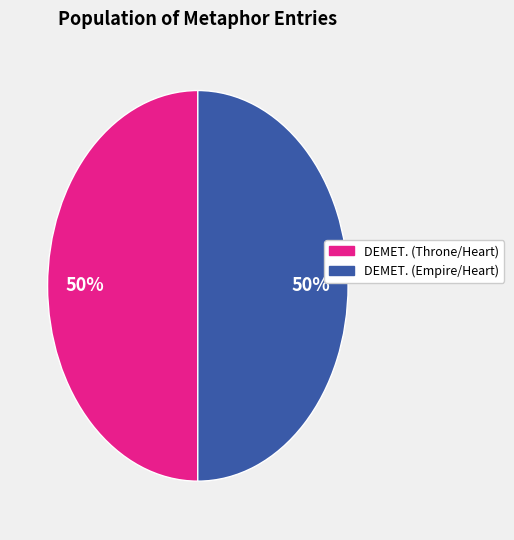

The DEMET. (Empire/Heart) slice represents 40% of the pie. True or false?

False